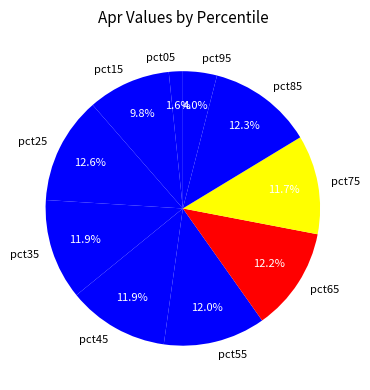

To the nearest percent, what percentage of the pie is pct85?

12%